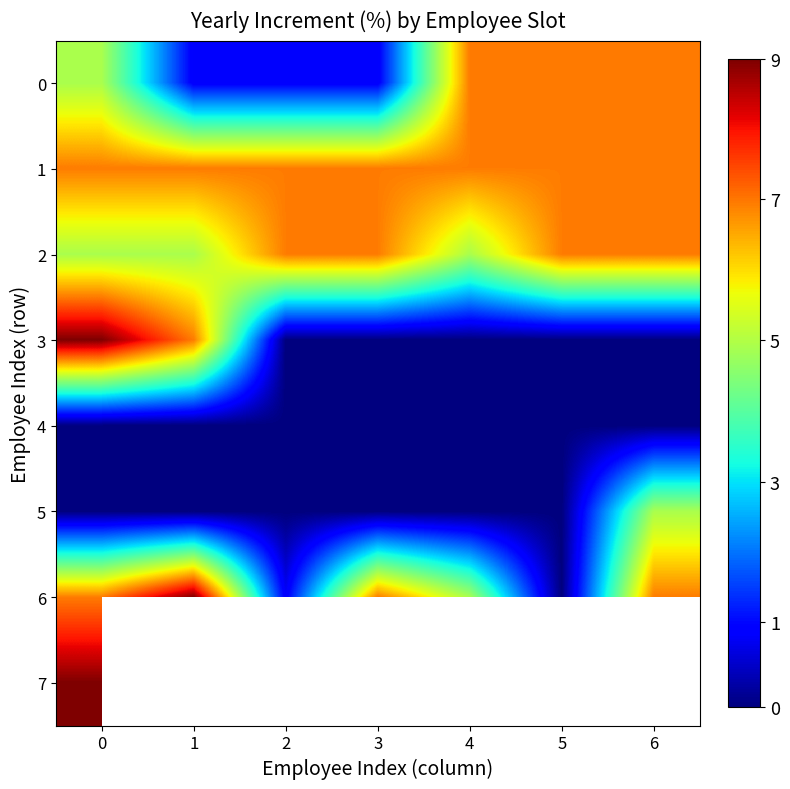

How many distinct data groups are displayed?

8